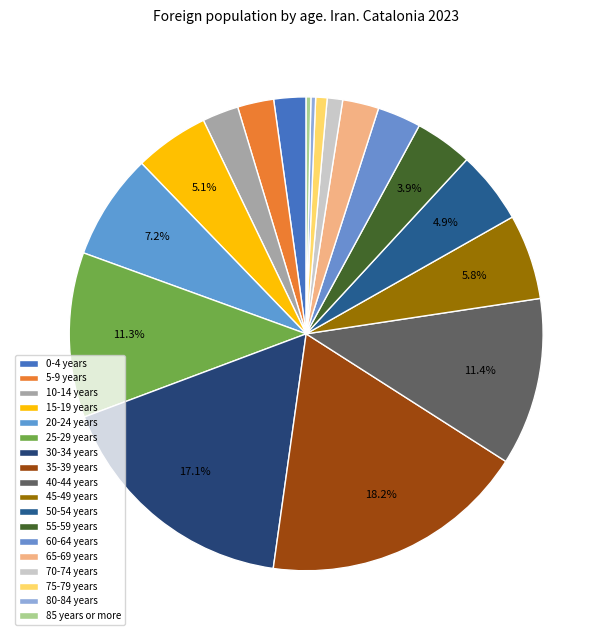

How many segments does this pie chart have?

18